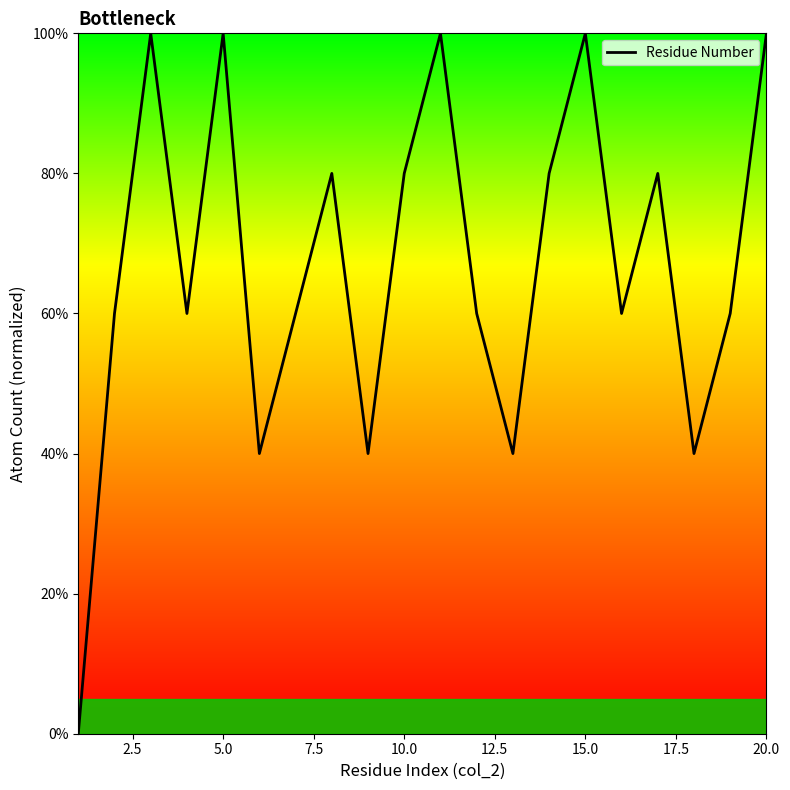

Reading left to right, what are all the values shown in this chart?

0	60	100	60	100	40	60	80	40	80	100	60	40	80	100	60	80	40	60	100